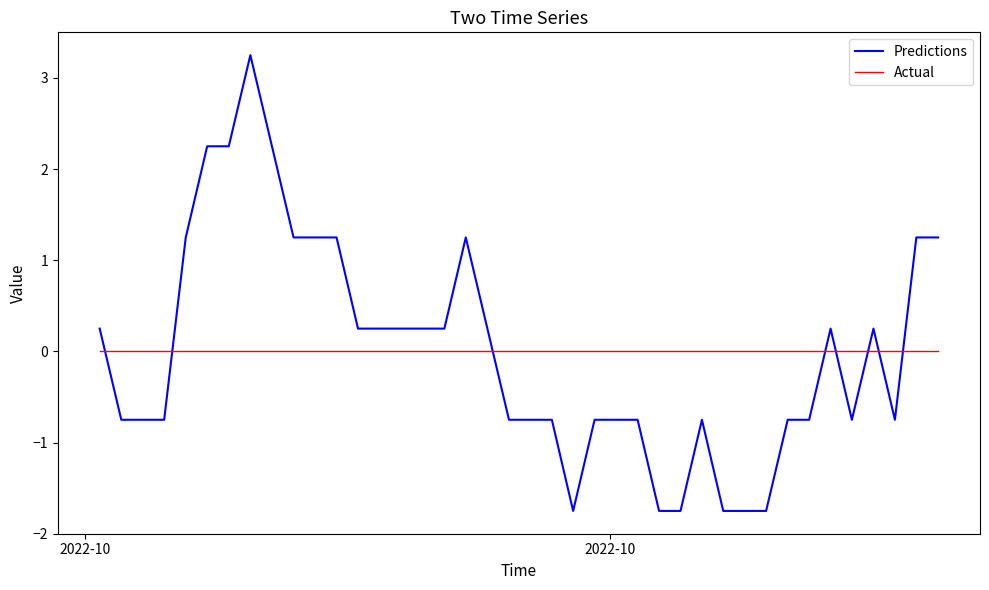

True or false: Actual and Predictions intersect in this chart.

True